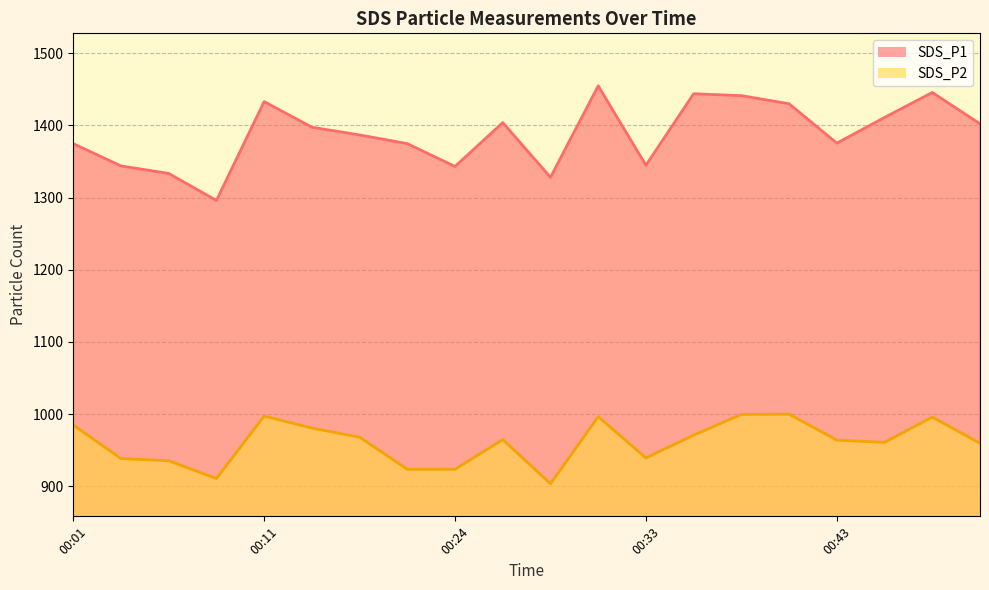

In SDS_P2, how many points are higher than both neighbors (excluding endpoints)?

5